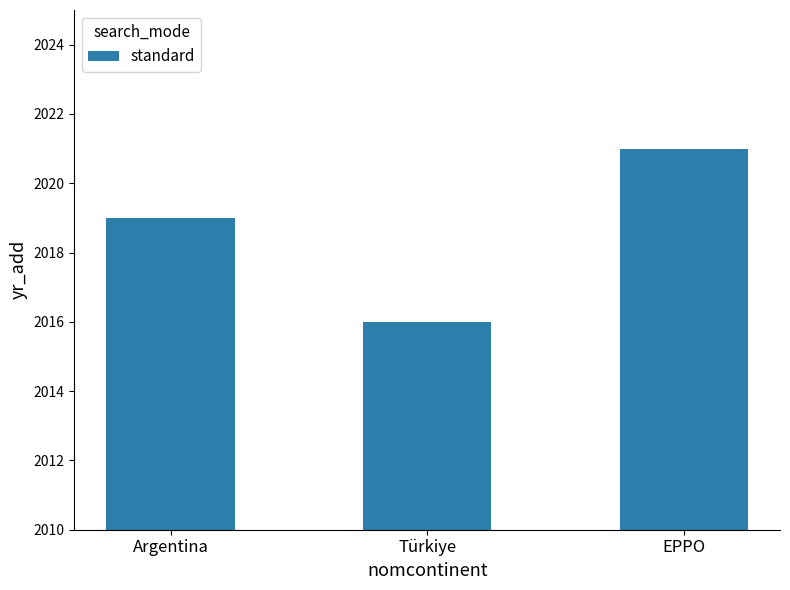

Does the chart contain stacked bars?

No